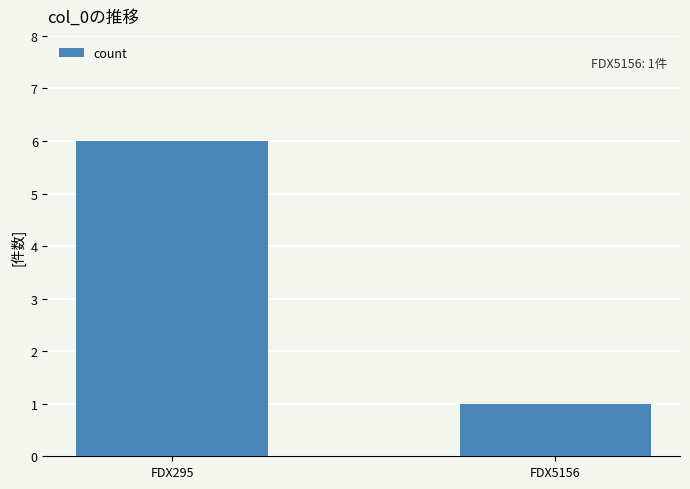

Reading left to right, what are all the values shown in this chart?

6	1